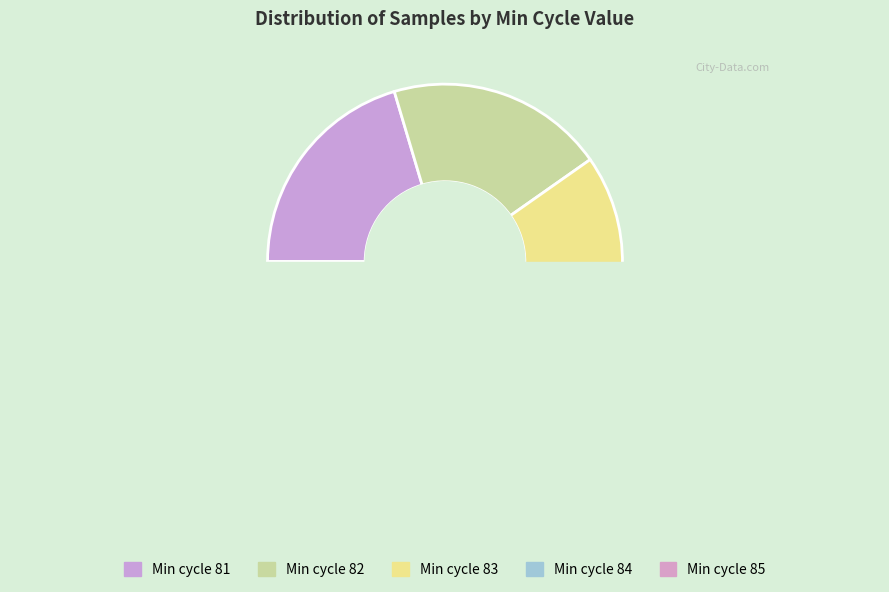

Does 85 represent more than half of the total?

No